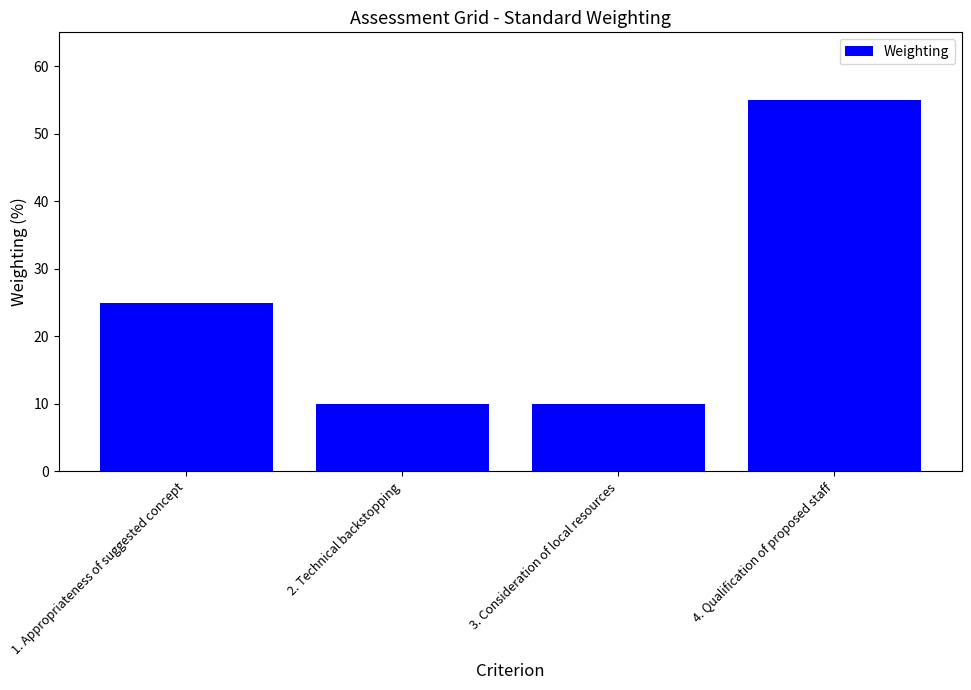

What is the value of the 3rd bar from the left?

10